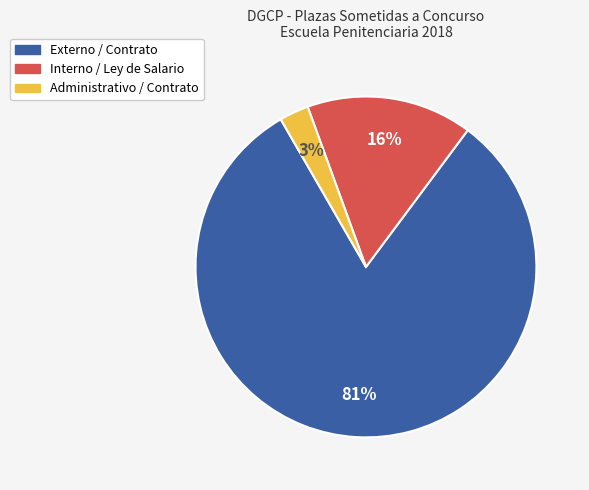

Is it true that Externo / Contrato is 81% of the pie?

True